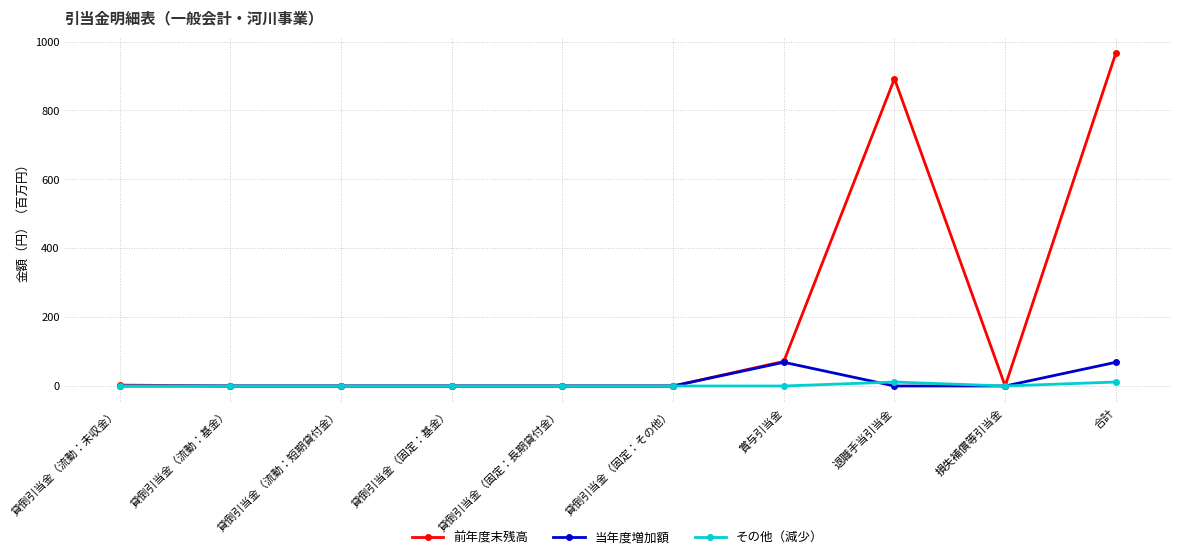

Where is 前年度末残高 nearest to the value 483?

退職手当引当金